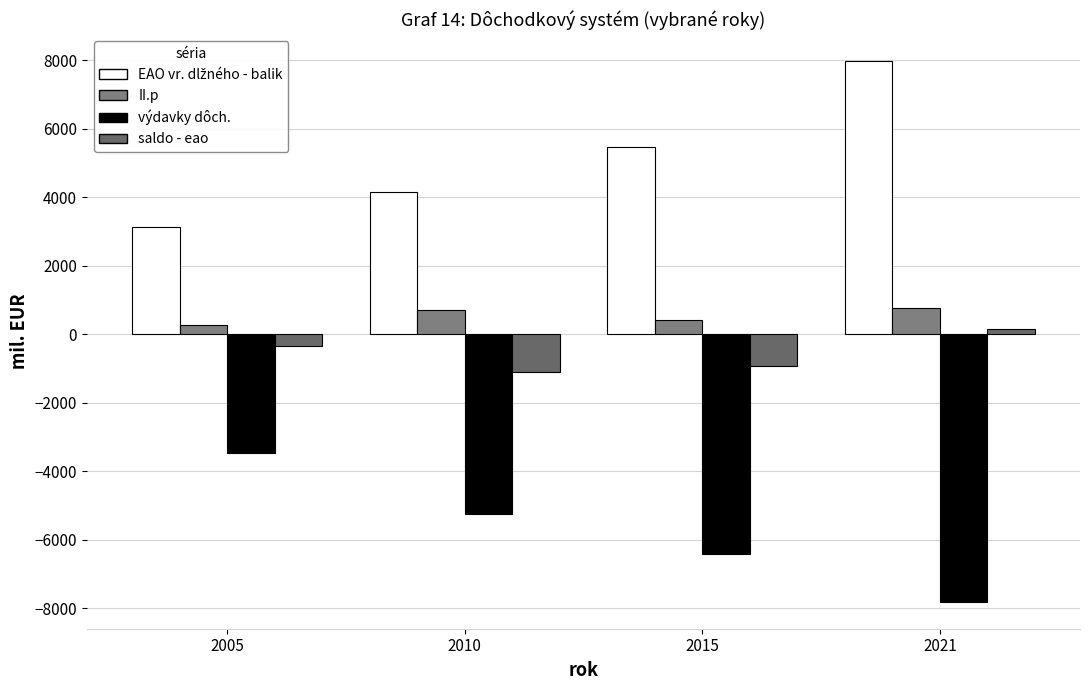

What is the difference between the maximum and second lowest values in the výdavky dôch. series?

2939.7